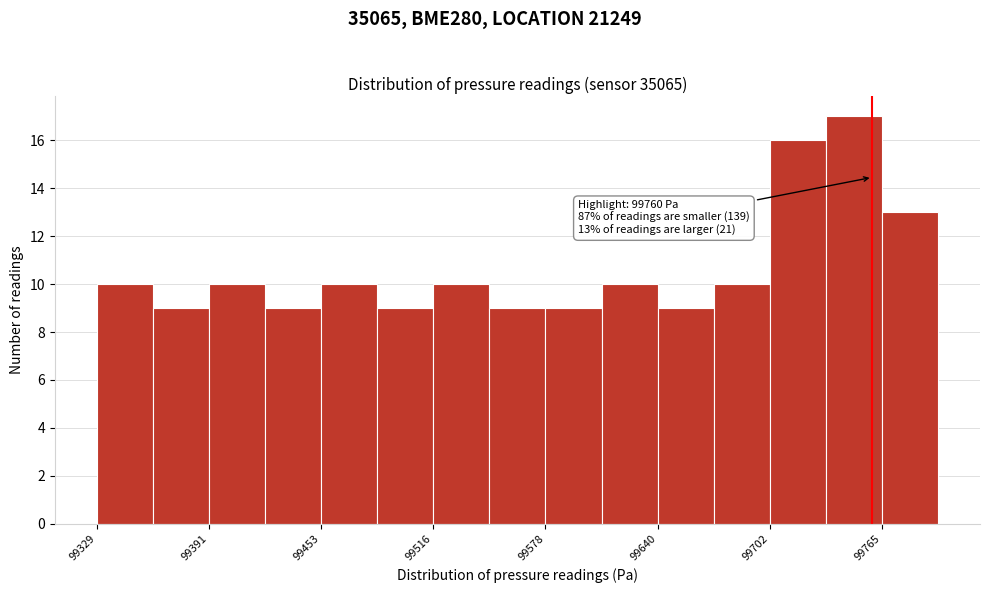

Read against the x-axis, roughly where is the centre of the tallest bar?

99750